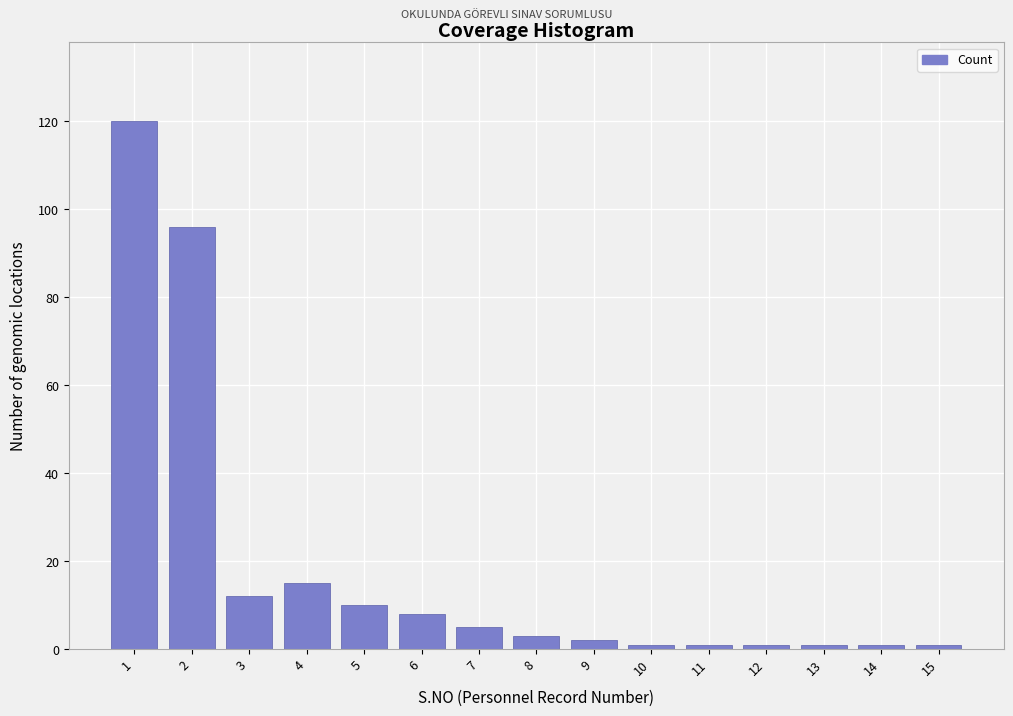

Reading left to right, what are all the values shown in this chart?

120	96	12	15	10	8	5	3	2	1	1	1	1	1	1